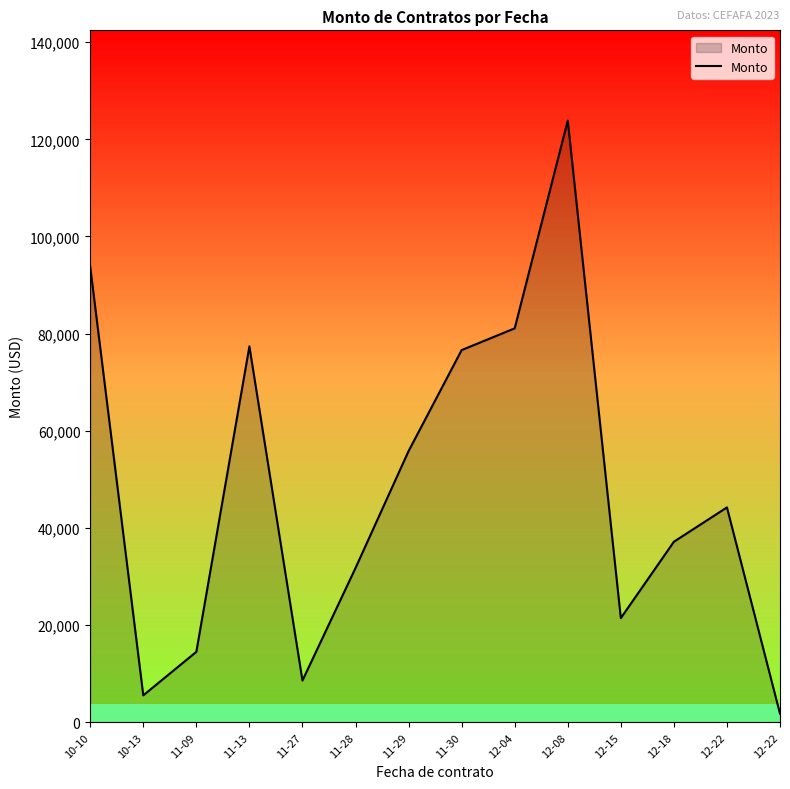

Rank the categories by value from lowest to highest.

12-22, 10-13, 11-27, 11-09, 12-15, 11-28, 12-18, 12-22, 11-29, 11-30, 11-13, 12-04, 10-10, 12-08